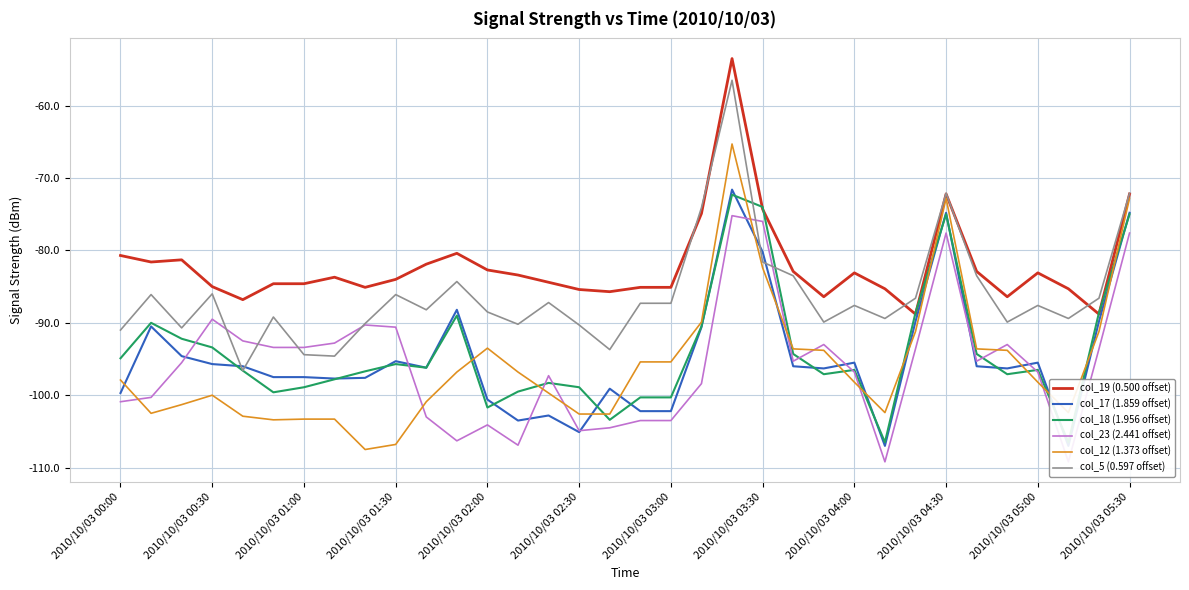

The value of col_5 (0.597 offset) at 2010/10/03 01:30 is -86.1. True or false?

True